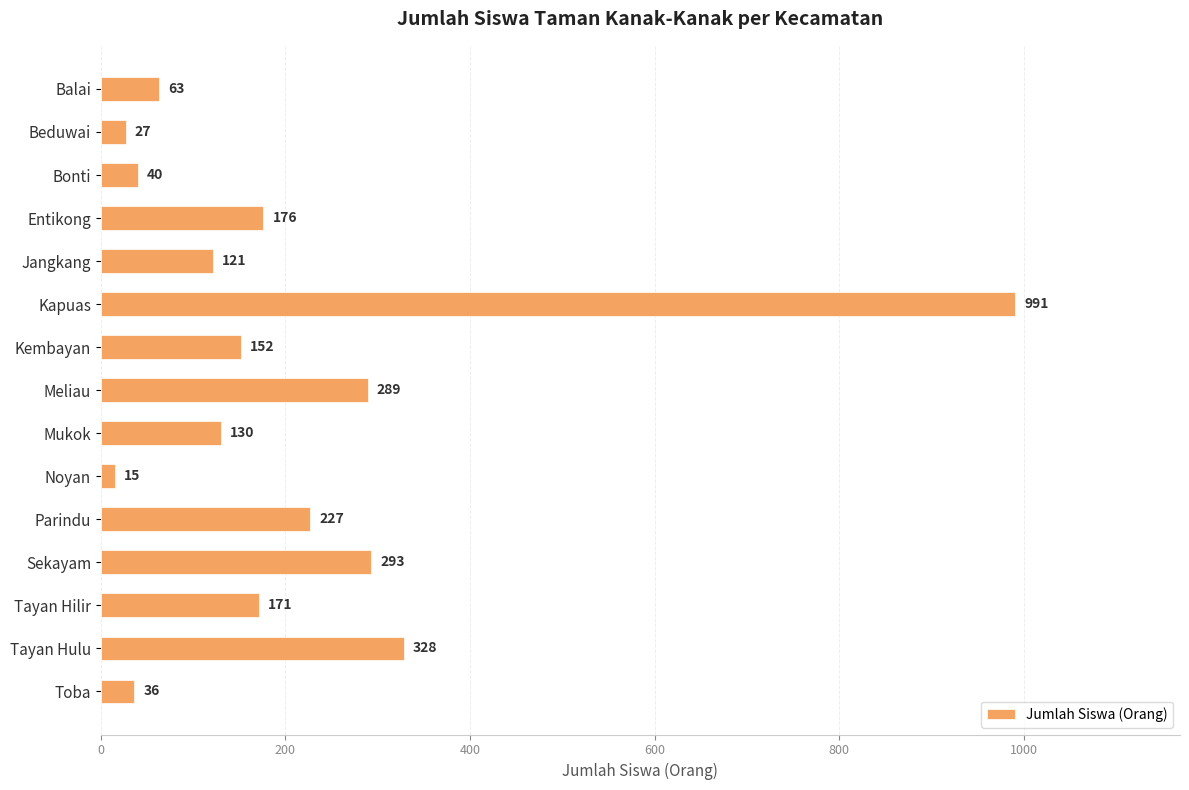

Where is the data nearest to the value 503?

Tayan Hulu